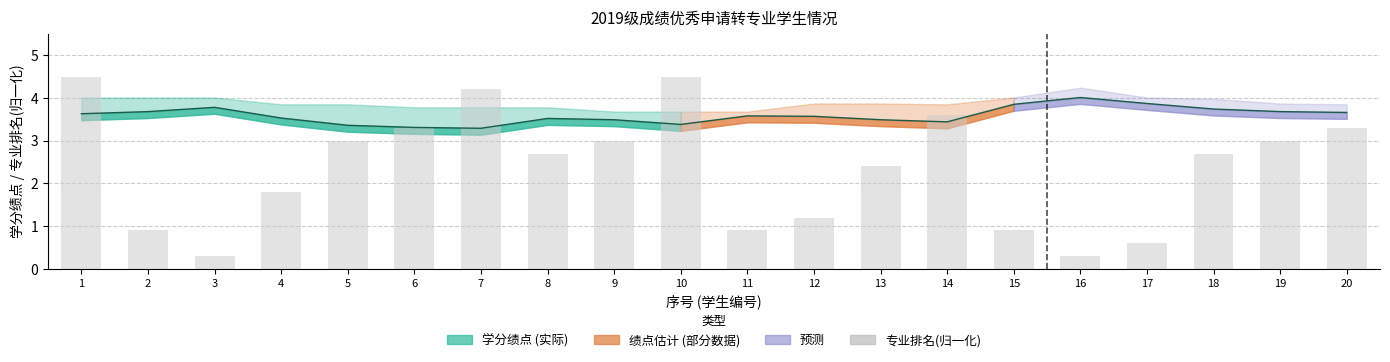

What is the difference between the values at 5 and 10?

1.5